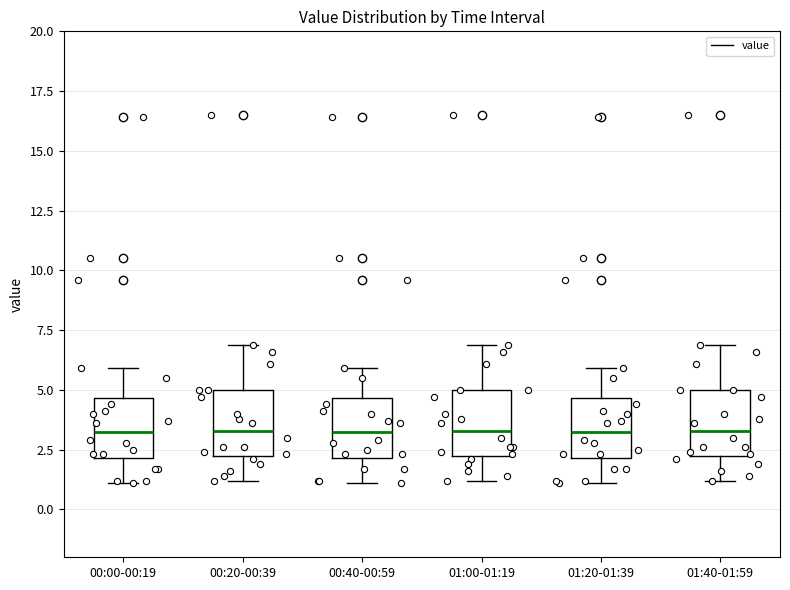

Reading left to right, read every box against the y-axis: the position of its median line, the range the box covers, and the ends of its whiskers. The values are not printed on the chart, so give them approximately, as read against the axis.

00:00-00:19: median 3.5, box 2.0 to 4.5, whiskers 1.0 to 6.0
00:20-00:39: median 3.5, box 2.5 to 5.0, whiskers 1.0 to 7.0
00:40-00:59: median 3.5, box 2.0 to 4.5, whiskers 1.0 to 6.0
01:00-01:19: median 3.5, box 2.5 to 5.0, whiskers 1.0 to 7.0
01:20-01:39: median 3.5, box 2.0 to 4.5, whiskers 1.0 to 6.0
01:40-01:59: median 3.5, box 2.5 to 5.0, whiskers 1.0 to 7.0